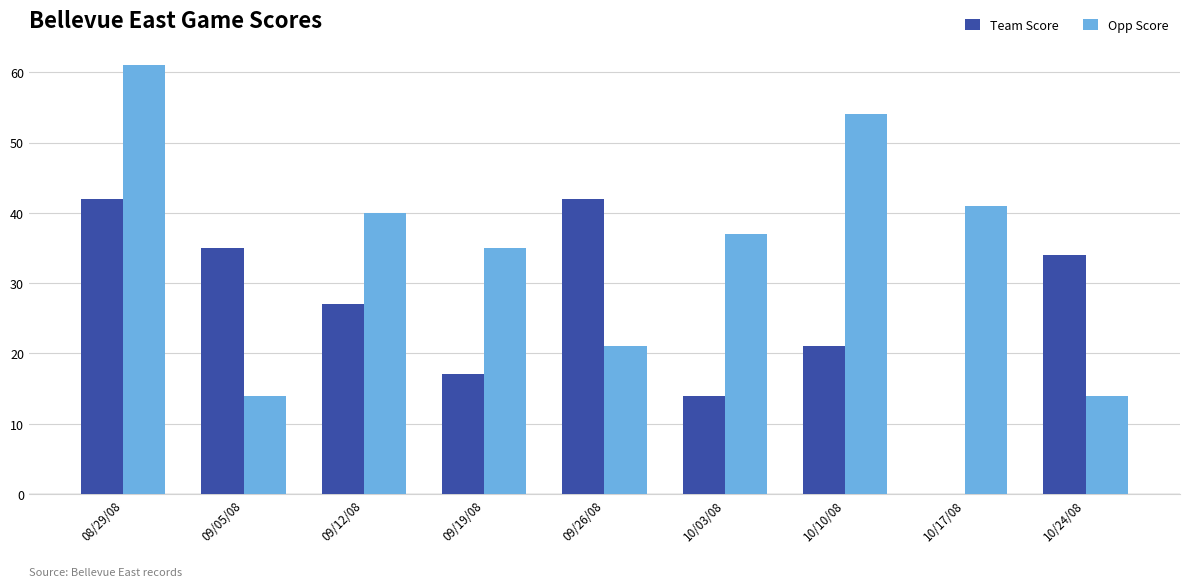

At which category is the sum across all series the highest?

08/29/08